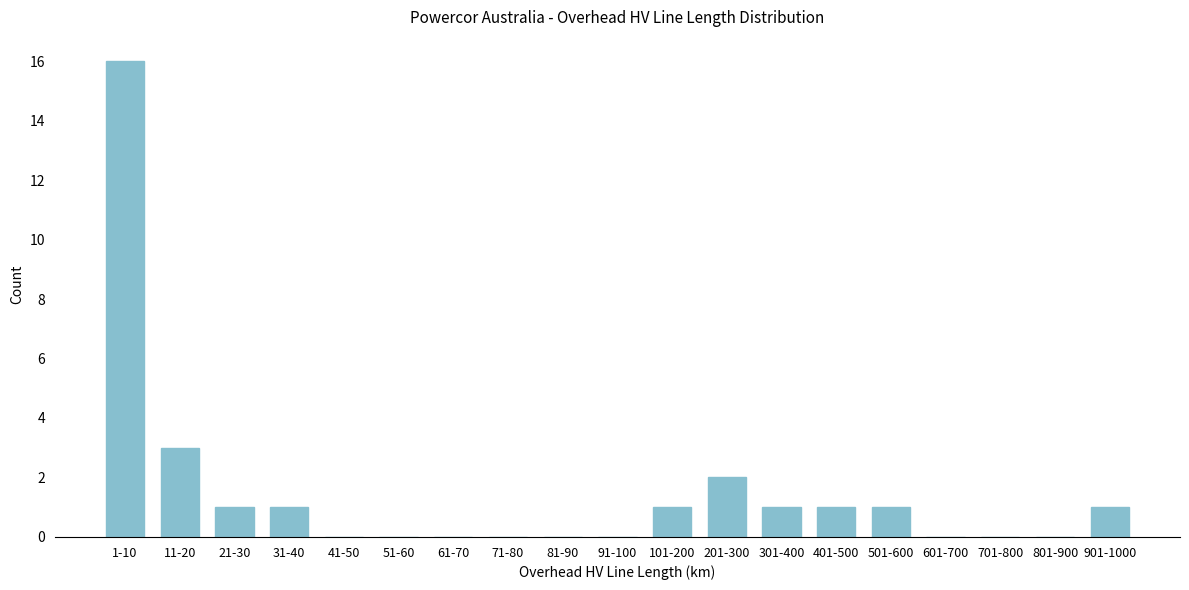

Reading left to right, list all the values displayed in this chart.

1-10=16	11-20=3	21-30=1	31-40=1	41-50=0	51-60=0	61-70=0	71-80=0	81-90=0	91-100=0	101-200=1	201-300=2	301-400=1	401-500=1	501-600=1	601-700=0	701-800=0	801-900=0	901-1000=1